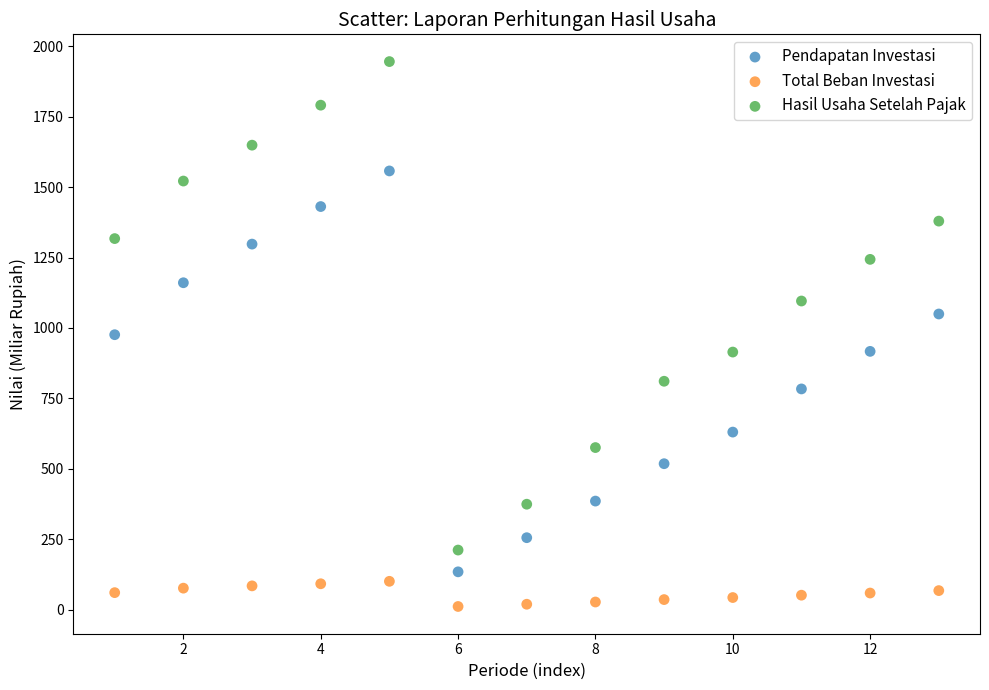

Which series reaches the maximum Y coordinate?

Hasil Usaha Setelah Pajak